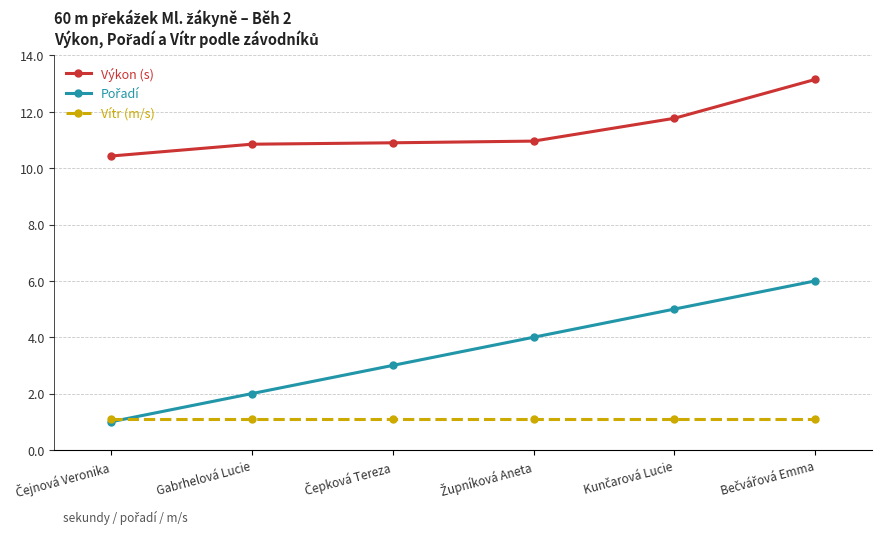

True or false: Výkon (s) and Vítr (m/s) cross at least once.

False